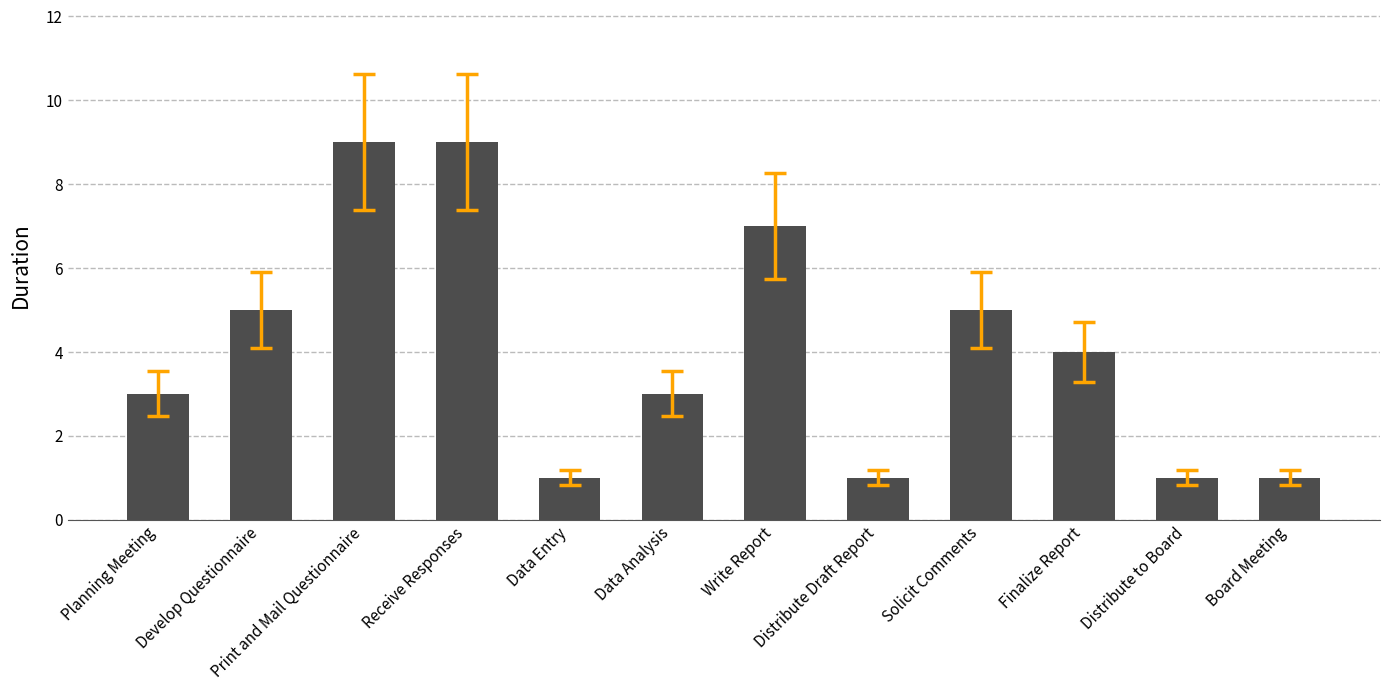

What is the average value?

4